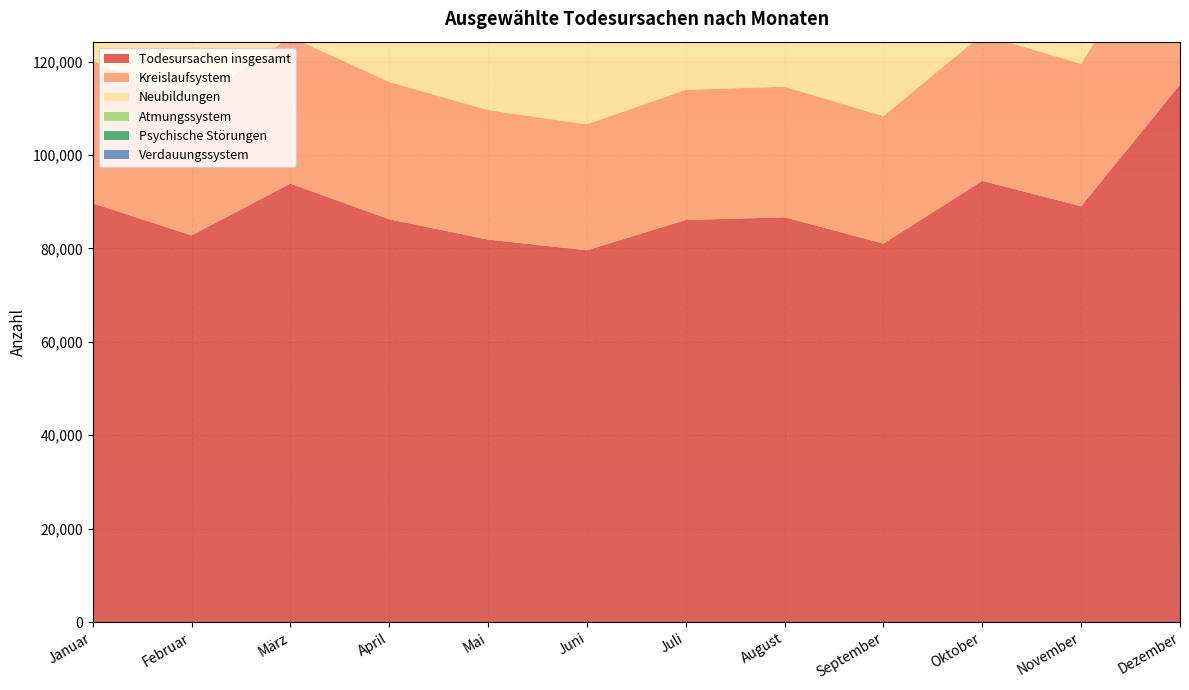

Reading right to left, extract all data points from this chart.

Todesursachen insgesamt: Dezember=115057	November=89028	Oktober=94444	September=81043	August=86658	Juli=86081	Juni=79599	Mai=81889	April=86234	März=93872	Februar=82780	Januar=89656
Kreislaufsystem: Dezember=39299	November=30461	Oktober=31372	September=27275	August=27969	Juli=27863	Juni=26956	Mai=27721	April=29404	März=31454	Februar=27891	Januar=30554
Neubildungen: Dezember=21905	November=19945	Oktober=20446	September=19625	August=20218	Juli=20539	Juni=19453	Mai=19915	April=19330	März=20274	Februar=18230	Januar=20068
Atmungssystem: Dezember=11011	November=5832	Oktober=5616	September=4688	August=5110	Juli=5136	Juni=5048	Mai=4970	April=4858	März=5215	Februar=4678	Januar=5471
Psychische Störungen: Dezember=7802	November=5784	Oktober=6208	September=5273	August=6304	Juli=5529	Juni=5010	Mai=5096	April=5225	März=5797	Februar=5160	Januar=5589
Verdauungssystem: Dezember=4556	November=3836	Oktober=3964	September=3691	August=3868	Juli=3696	Juni=3536	Mai=3677	April=3765	März=3953	Februar=3561	Januar=3934